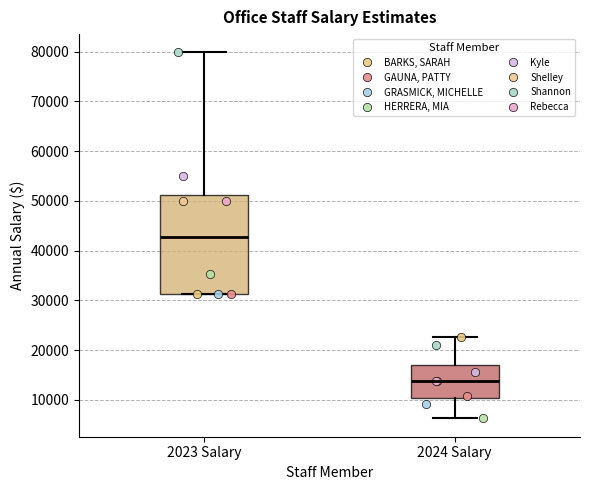

Reading left to right, transcribe this box plot: for each box, give where its median line is, the range the box spans, and where its two whiskers end, as read against the y-axis. The values are not printed on the chart, so give them approximately, as read against the axis.

2023 Salary: median 43000, box 31000 to 51000, whiskers 31000 to 80000
2024 Salary: median 14000, box 10000 to 17000, whiskers 6000 to 23000